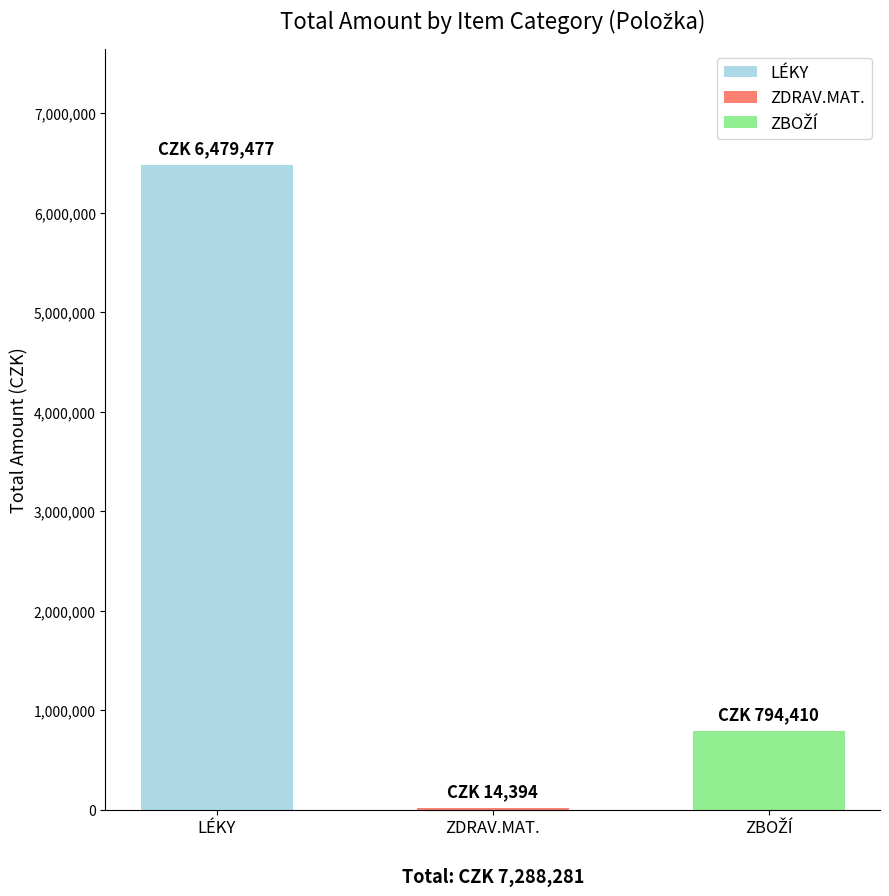

Which has a higher value, LÉKY or ZDRAV.MAT.?

LÉKY